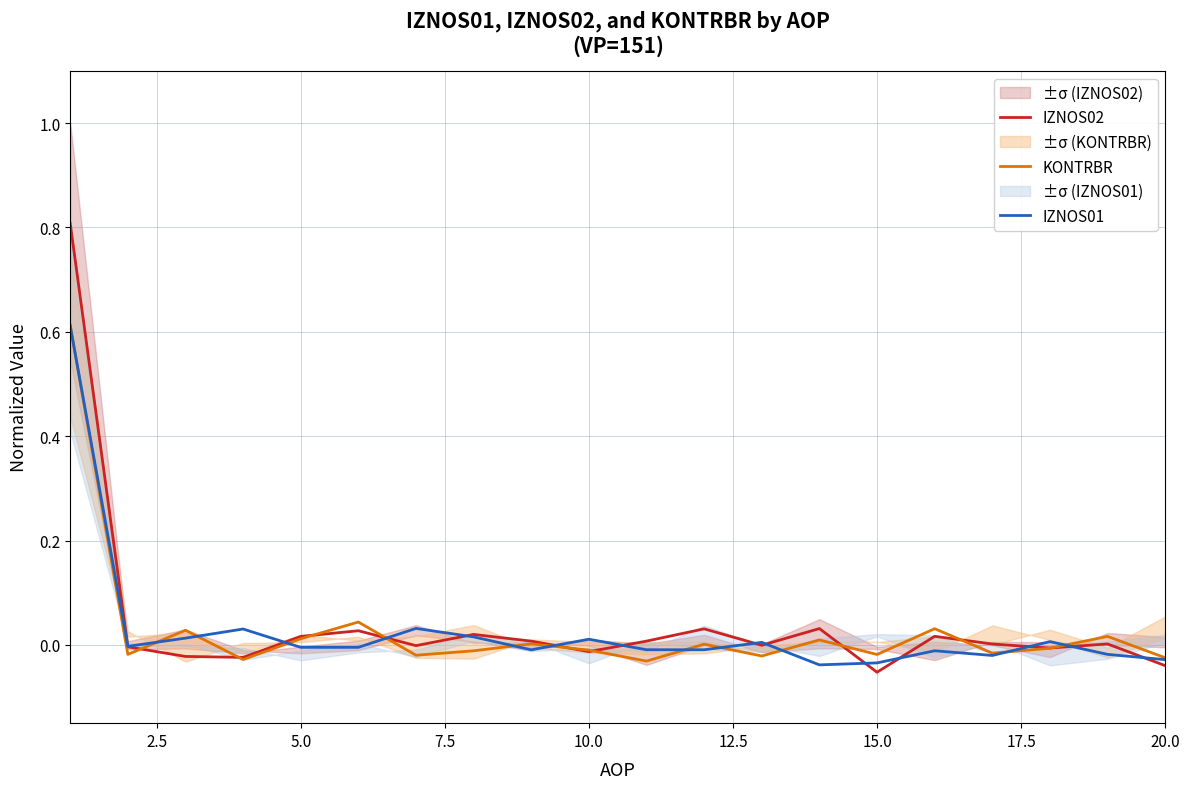

What is the maximum value for IZNOS01?

0.6